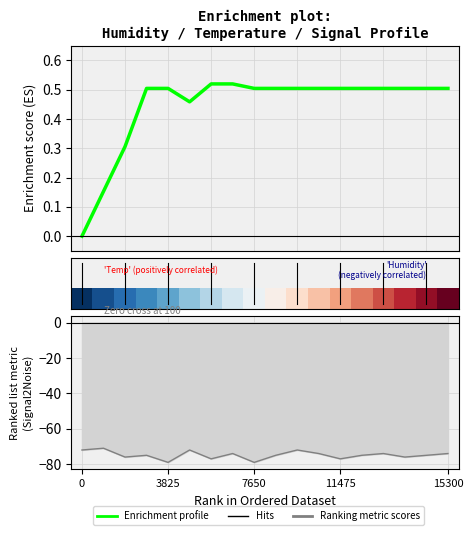

True or false: Enrichment profile has more than 1 points higher than both neighbors.

False